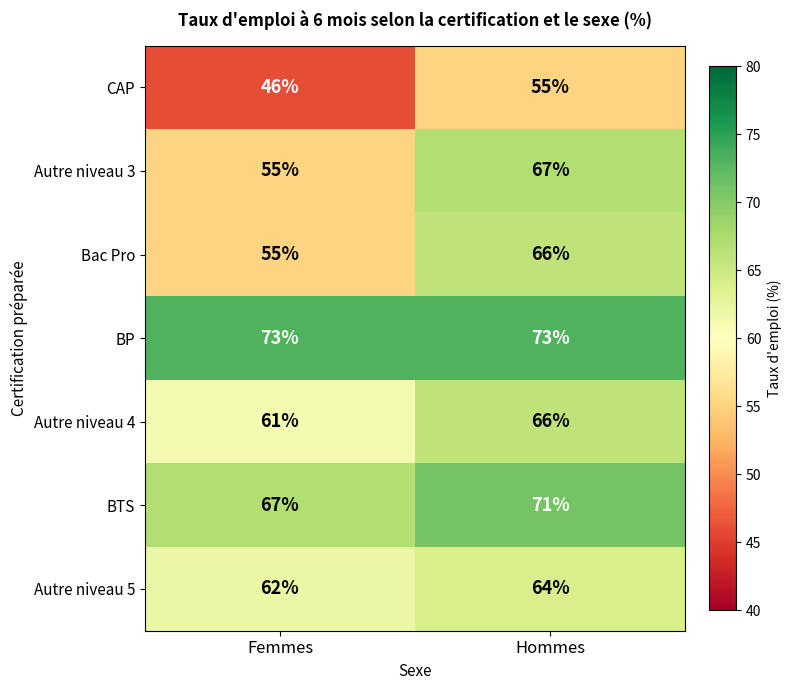

At which label does CAP reach its minimum?

Femmes